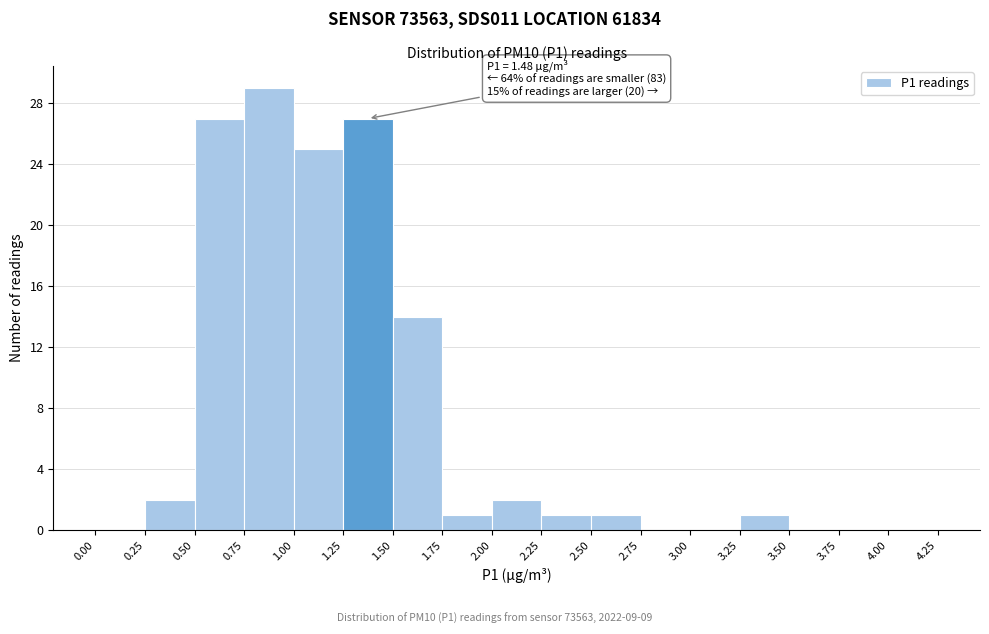

Over which range of the x-axis is the bar tallest?

0.75 to 1.00